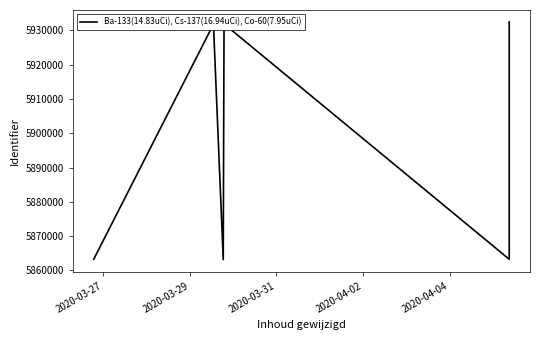

What is the sum of all values?

47249810